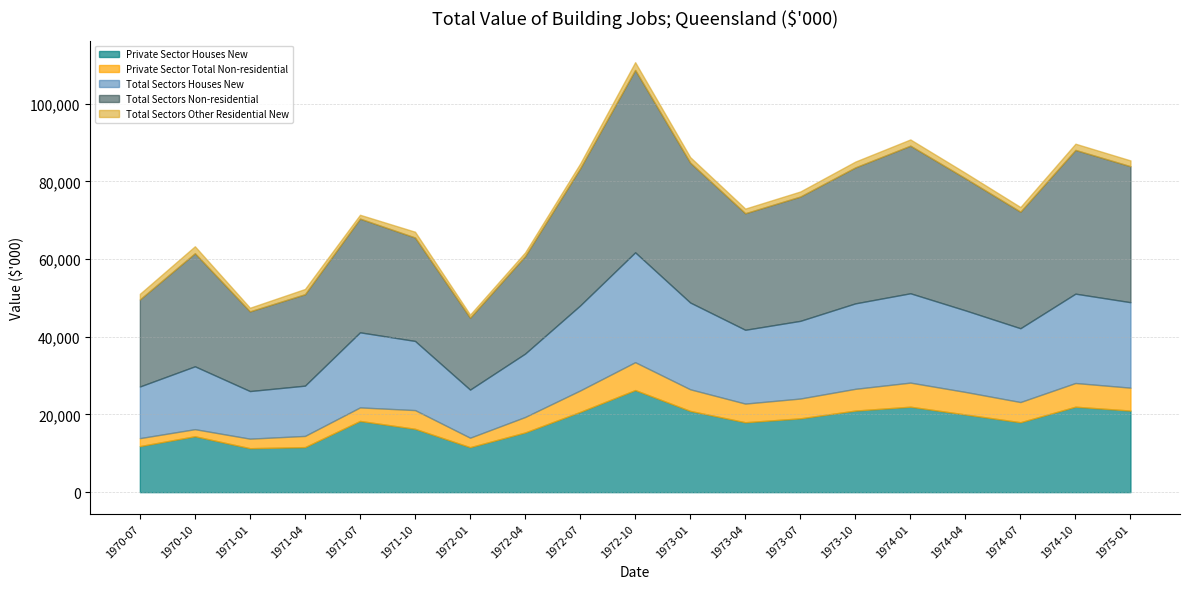

What is the smallest value displayed?

804